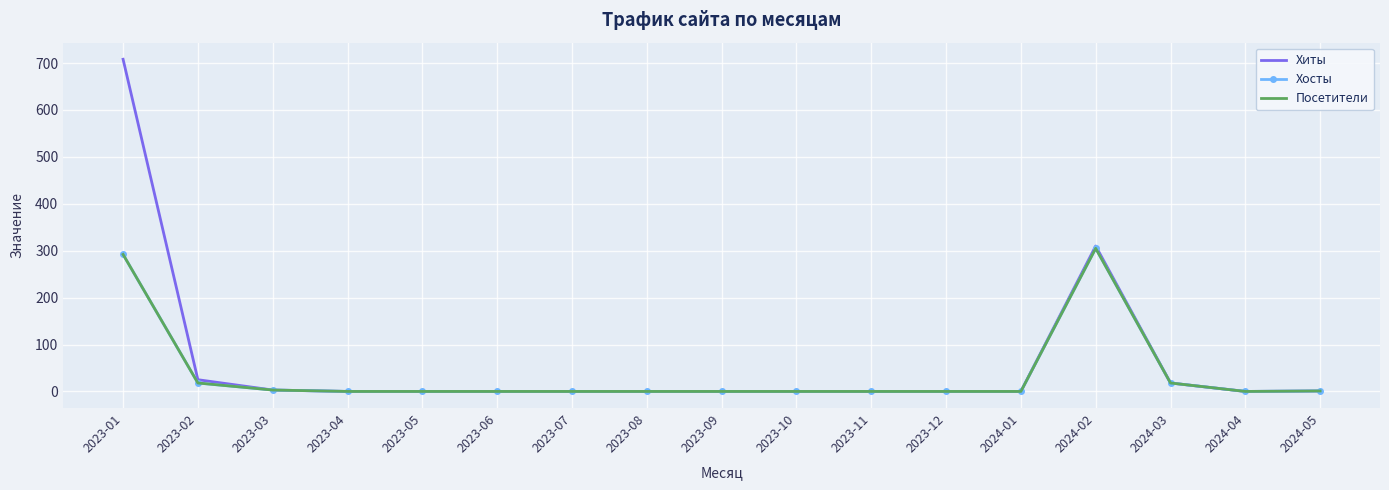

What is the difference between the maximum and second lowest values in the Посетители series?

305